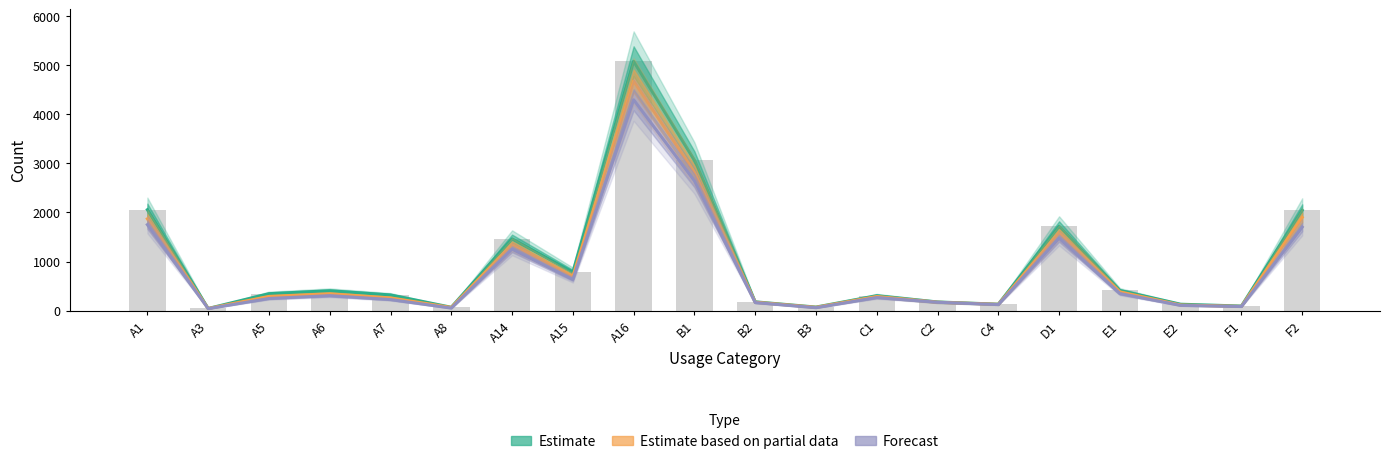

True or false: Estimate based on partial data (installed) has a value of 227 at C4.

False